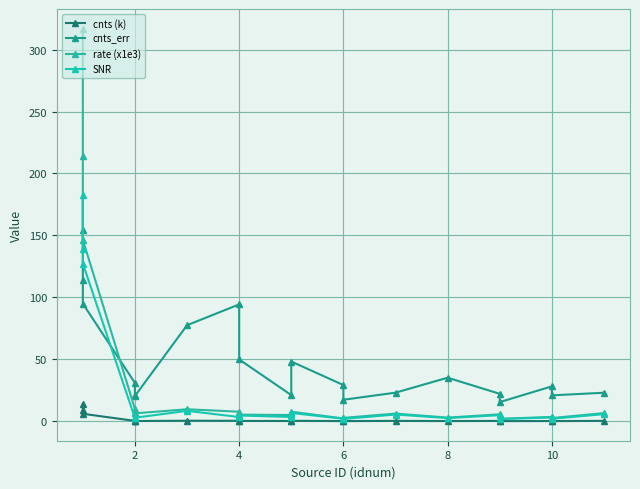

How many categories are shown in the chart?

20